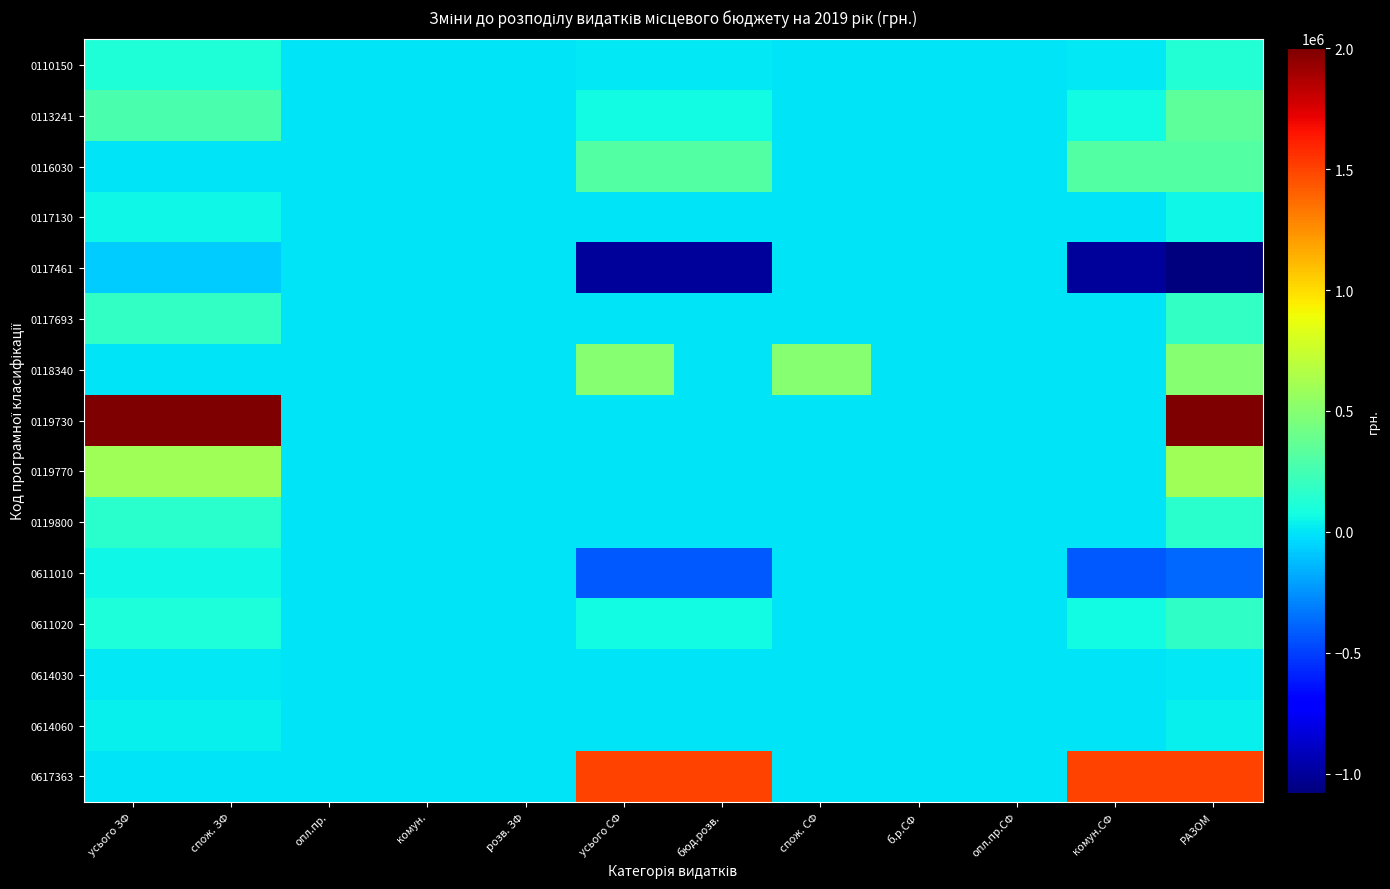

Reading left to right, list all the values displayed in this chart.

0110150: усього ЗФ=120000	спож. ЗФ=120000	опл.пр.=0	комун.=0	розв. ЗФ=0	усього СФ=12000	бюд.розв.=12000	спож. СФ=0	б.р.СФ=0	опл.пр.СФ=0	комун.СФ=12000	РАЗОМ=132000
0113241: усього ЗФ=275500	спож. ЗФ=275500	опл.пр.=0	комун.=0	розв. ЗФ=0	усього СФ=71000	бюд.розв.=71000	спож. СФ=0	б.р.СФ=0	опл.пр.СФ=0	комун.СФ=71000	РАЗОМ=346500
0116030: усього ЗФ=-4000	спож. ЗФ=-4000	опл.пр.=0	комун.=0	розв. ЗФ=0	усього СФ=311100	бюд.розв.=311100	спож. СФ=0	б.р.СФ=0	опл.пр.СФ=0	комун.СФ=311100	РАЗОМ=307100
0117130: усього ЗФ=60500	спож. ЗФ=60500	опл.пр.=0	комун.=0	розв. ЗФ=0	усього СФ=0	бюд.розв.=0	спож. СФ=0	б.р.СФ=0	опл.пр.СФ=0	комун.СФ=0	РАЗОМ=60500
0117461: усього ЗФ=-80000	спож. ЗФ=-80000	опл.пр.=0	комун.=0	розв. ЗФ=0	усього СФ=-1000000	бюд.розв.=-1000000	спож. СФ=0	б.р.СФ=0	опл.пр.СФ=0	комун.СФ=-1000000	РАЗОМ=-1080000
0117693: усього ЗФ=190000	спож. ЗФ=190000	опл.пр.=0	комун.=0	розв. ЗФ=0	усього СФ=0	бюд.розв.=0	спож. СФ=0	б.р.СФ=0	опл.пр.СФ=0	комун.СФ=0	РАЗОМ=190000
0118340: усього ЗФ=0	спож. ЗФ=0	опл.пр.=0	комун.=0	розв. ЗФ=0	усього СФ=500289	бюд.розв.=0	спож. СФ=500289	б.р.СФ=0	опл.пр.СФ=0	комун.СФ=0	РАЗОМ=500289
0119730: усього ЗФ=2000000	спож. ЗФ=2000000	опл.пр.=0	комун.=0	розв. ЗФ=0	усього СФ=0	бюд.розв.=0	спож. СФ=0	б.р.СФ=0	опл.пр.СФ=0	комун.СФ=0	РАЗОМ=2000000
0119770: усього ЗФ=596000	спож. ЗФ=596000	опл.пр.=0	комун.=0	розв. ЗФ=0	усього СФ=0	бюд.розв.=0	спож. СФ=0	б.р.СФ=0	опл.пр.СФ=0	комун.СФ=0	РАЗОМ=596000
0119800: усього ЗФ=150000	спож. ЗФ=150000	опл.пр.=0	комун.=0	розв. ЗФ=0	усього СФ=0	бюд.розв.=0	спож. СФ=0	б.р.СФ=0	опл.пр.СФ=0	комун.СФ=0	РАЗОМ=150000
0611010: усього ЗФ=55600	спож. ЗФ=55600	опл.пр.=0	комун.=0	розв. ЗФ=0	усього СФ=-430000	бюд.розв.=-430000	спож. СФ=0	б.р.СФ=0	опл.пр.СФ=0	комун.СФ=-430000	РАЗОМ=-374400
0611020: усього ЗФ=109506	спож. ЗФ=109506	опл.пр.=0	комун.=0	розв. ЗФ=0	усього СФ=73510	бюд.розв.=73510	спож. СФ=0	б.р.СФ=0	опл.пр.СФ=0	комун.СФ=73510	РАЗОМ=183016
0614030: усього ЗФ=5000	спож. ЗФ=5000	опл.пр.=0	комун.=0	розв. ЗФ=0	усього СФ=0	бюд.розв.=0	спож. СФ=0	б.р.СФ=0	опл.пр.СФ=0	комун.СФ=0	РАЗОМ=5000
0614060: усього ЗФ=37500	спож. ЗФ=37500	опл.пр.=0	комун.=0	розв. ЗФ=0	усього СФ=0	бюд.розв.=0	спож. СФ=0	б.р.СФ=0	опл.пр.СФ=0	комун.СФ=0	РАЗОМ=37500
0617363: усього ЗФ=0	спож. ЗФ=0	опл.пр.=0	комун.=0	розв. ЗФ=0	усього СФ=1500000	бюд.розв.=1500000	спож. СФ=0	б.р.СФ=0	опл.пр.СФ=0	комун.СФ=1500000	РАЗОМ=1500000